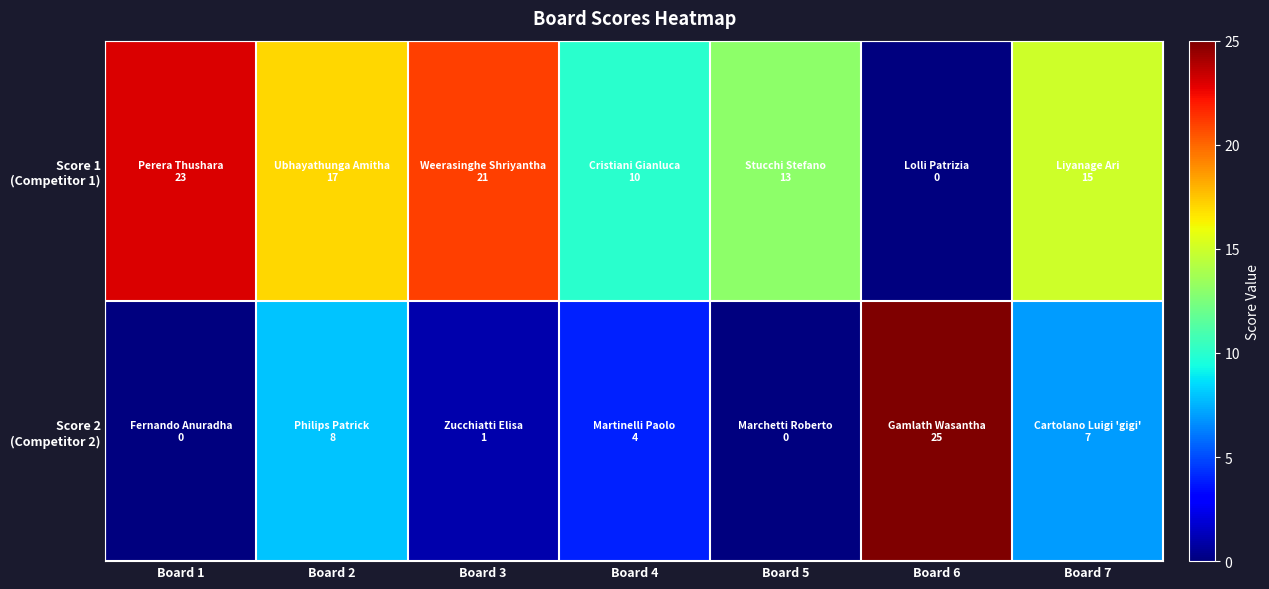

Rank the series by their maximum value, from lowest to highest.

Score 1 (Competitor 1), Score 2 (Competitor 2)